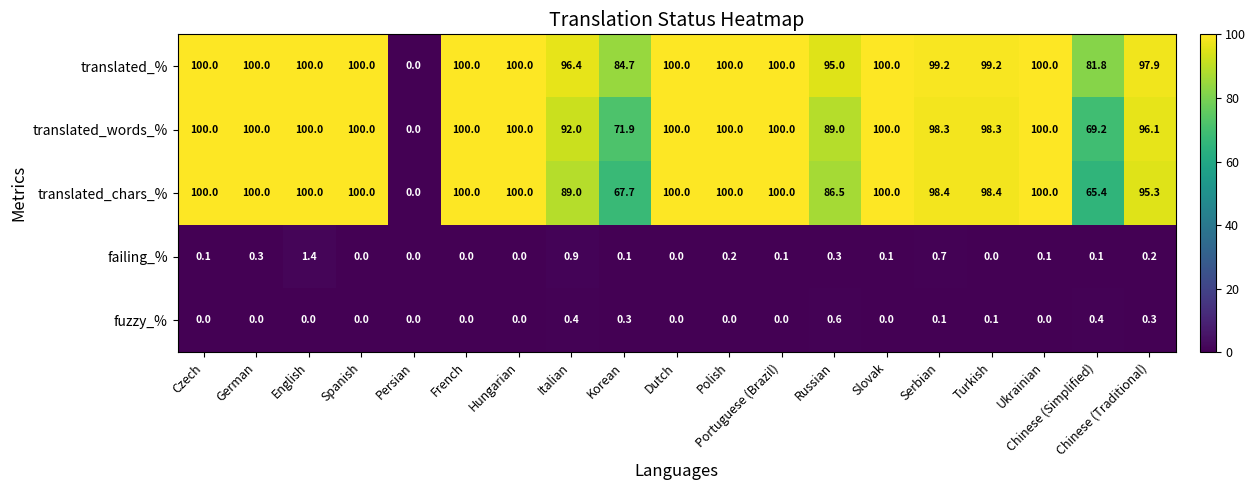

What is the maximum value for translated_chars_%?

100.0